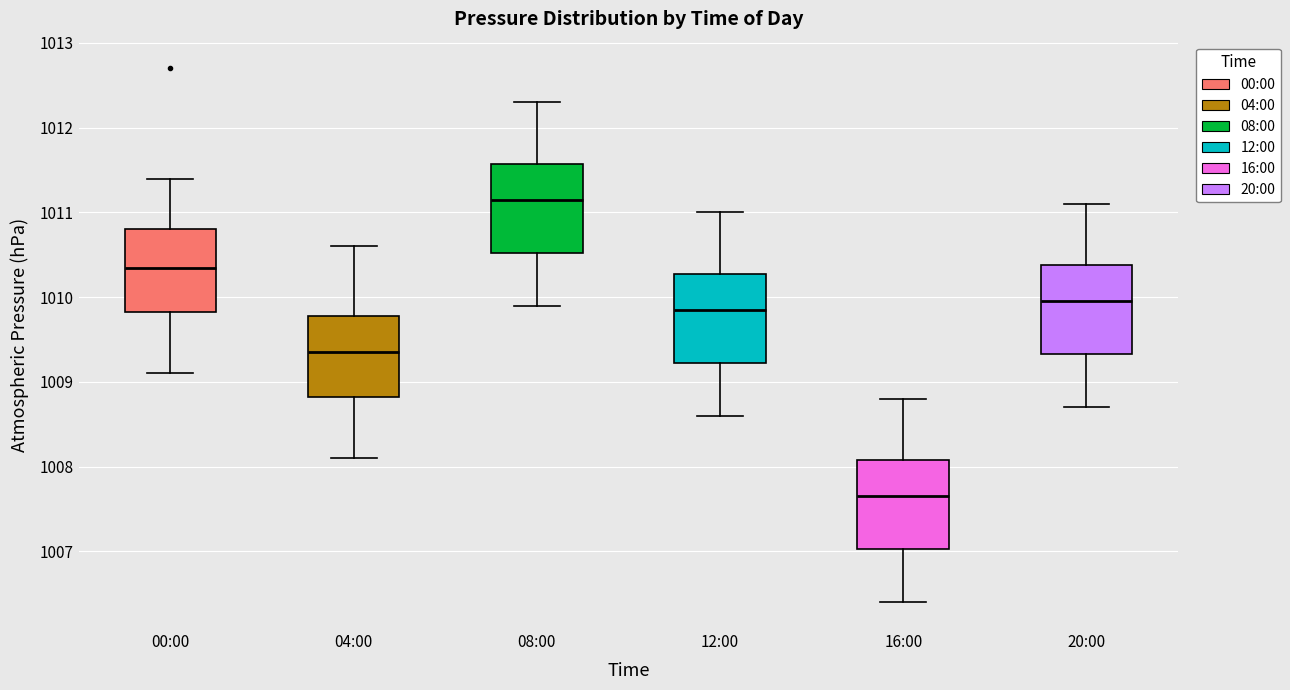

Reading left to right, transcribe this box plot: for each box, give where its median line is, the range the box spans, and where its two whiskers end, as read against the y-axis. The values are not printed on the chart, so give them approximately, as read against the axis.

00:00: median 1010.4, box 1009.8 to 1010.8, whiskers 1009.1 to 1011.4
04:00: median 1009.4, box 1008.8 to 1009.8, whiskers 1008.1 to 1010.6
08:00: median 1011.2, box 1010.5 to 1011.6, whiskers 1009.9 to 1012.3
12:00: median 1009.9, box 1009.2 to 1010.3, whiskers 1008.6 to 1011.0
16:00: median 1007.7, box 1007.0 to 1008.1, whiskers 1006.4 to 1008.8
20:00: median 1010.0, box 1009.3 to 1010.4, whiskers 1008.7 to 1011.1